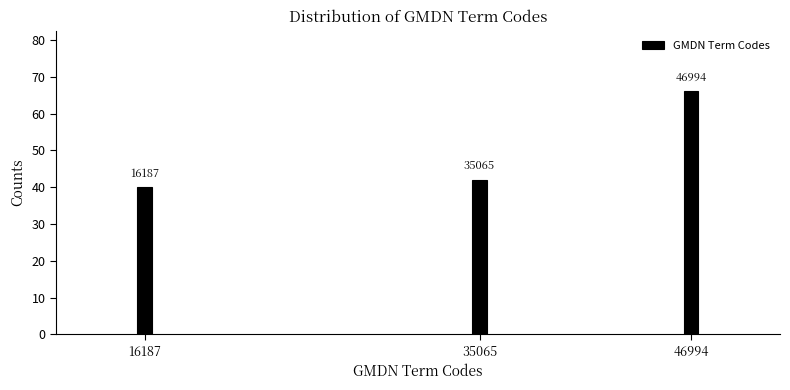

How many bars are there in total?

3